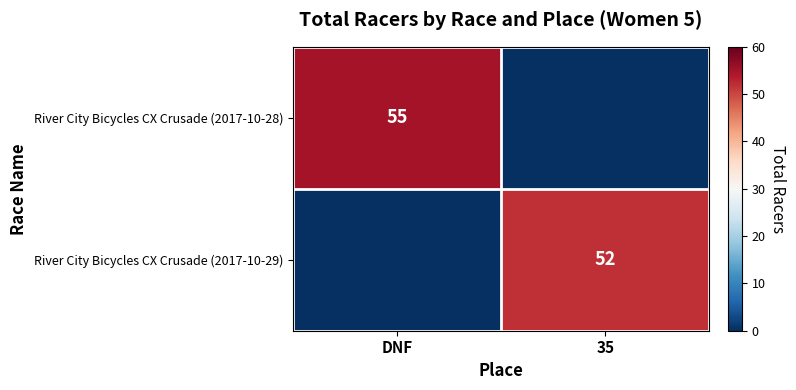

Is it true that River City Bicycles CX Crusade (2017-10-28) equals 99 at DNF?

False